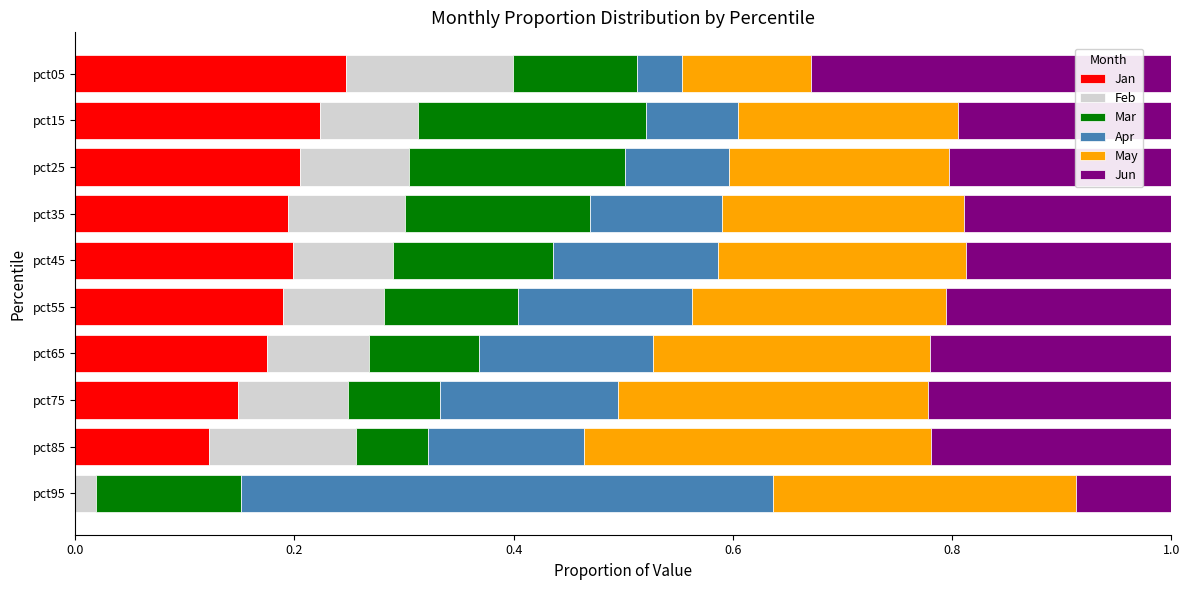

Which category has the highest value in the Jan series?

pct05